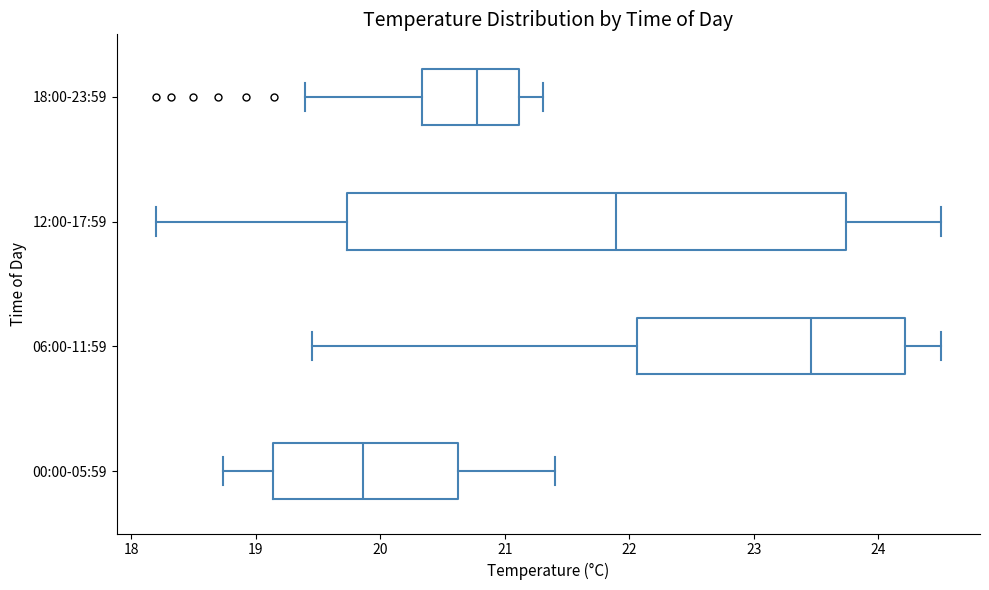

Where is the right edge of the box for 00:00-05:59 on the x-axis? The values are not printed on the chart, so give them approximately, as read against the axis.

20.6